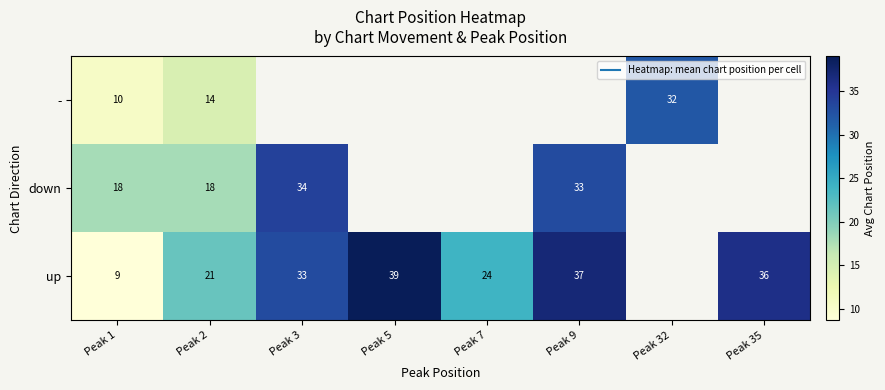

What is the smallest value displayed?

8.7